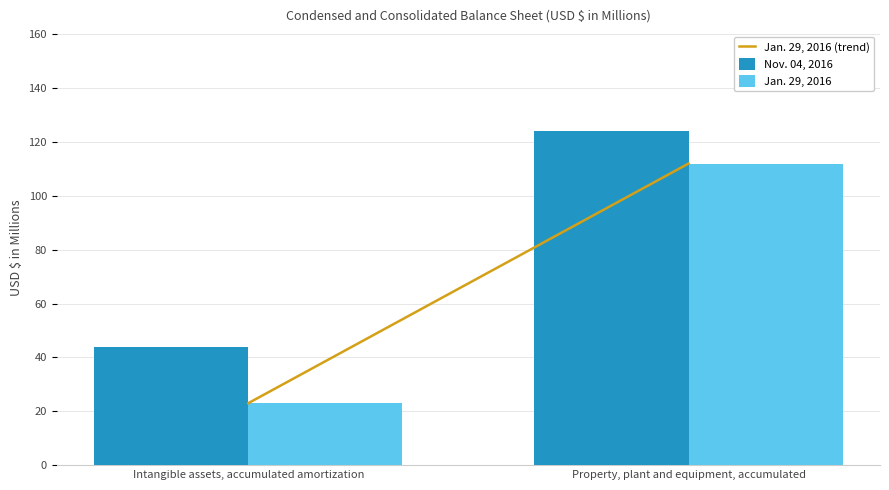

What is the sum of the Jan. 29, 2016 values at Intangible assets, accumulated amortization and Property, plant and equipment, accumulated?

135